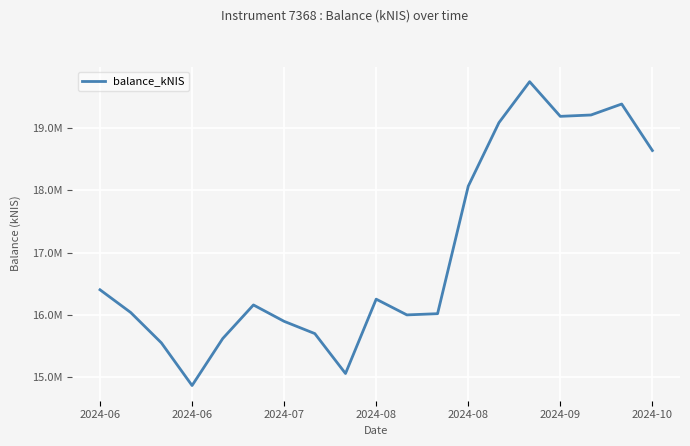

Reading right to left, extract all data points from this chart.

18638200.3	19383929.6	19208125.1	19186200.0	19741965.4	19084933.8	18066442.7	16021945.1	16002491.3	16254940.1	15062895.2	15702844.6	15899291.3	16162088.6	15623682.3	14869975.2	15554245.3	16041233.6	16405518.8